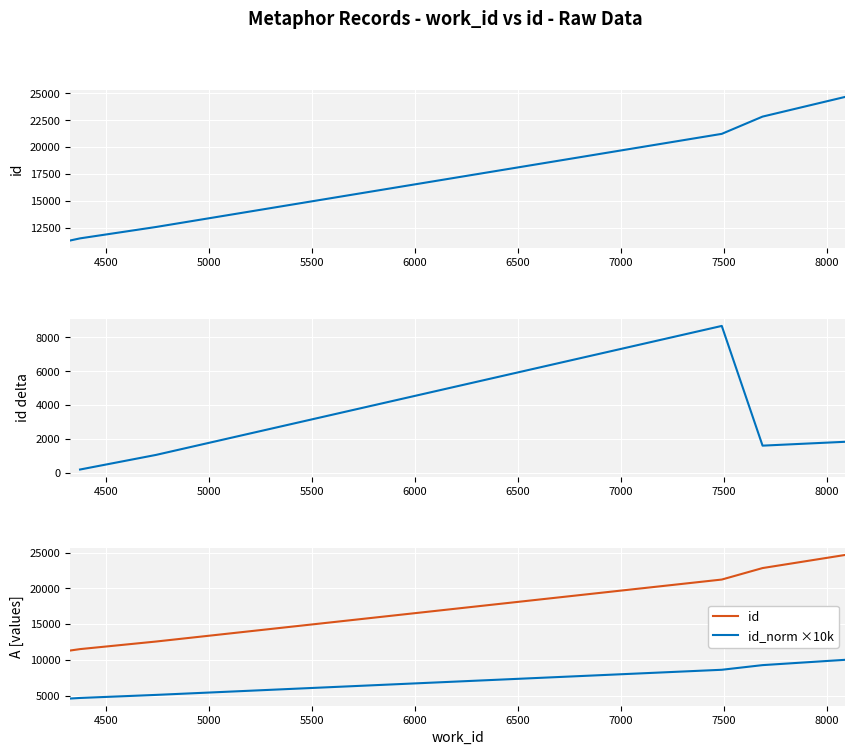

What is the difference between the values at 4374 and 4326?

80.2